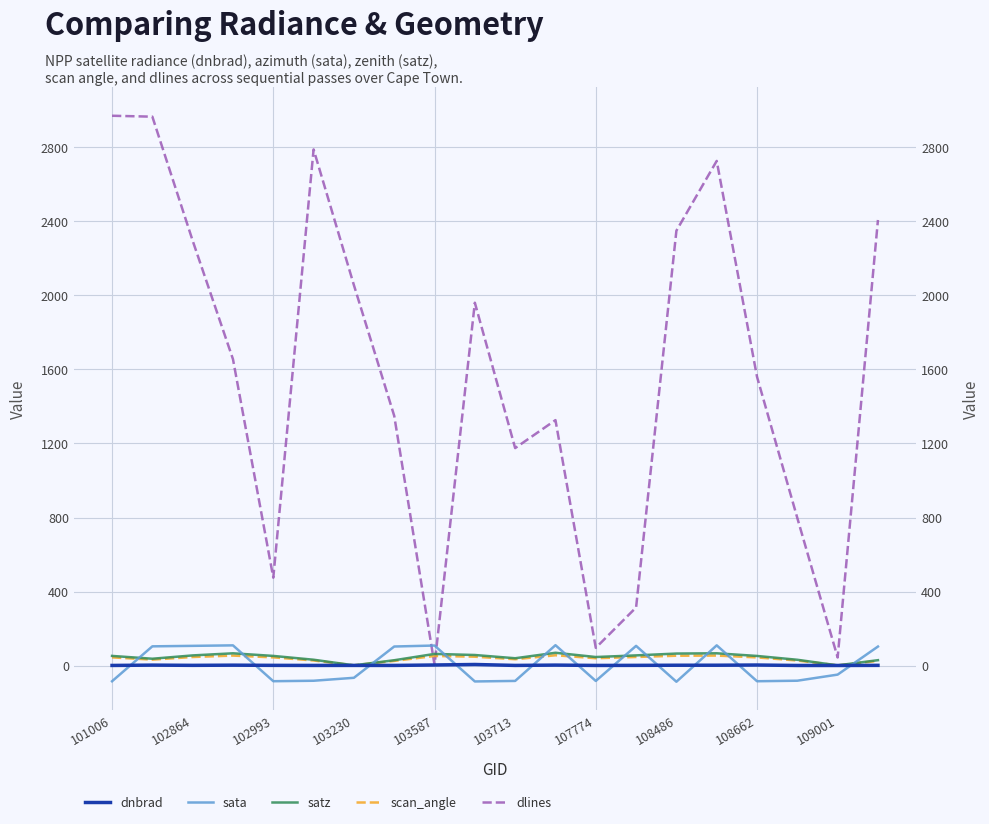

How many intersections are there between satz and sata?

11